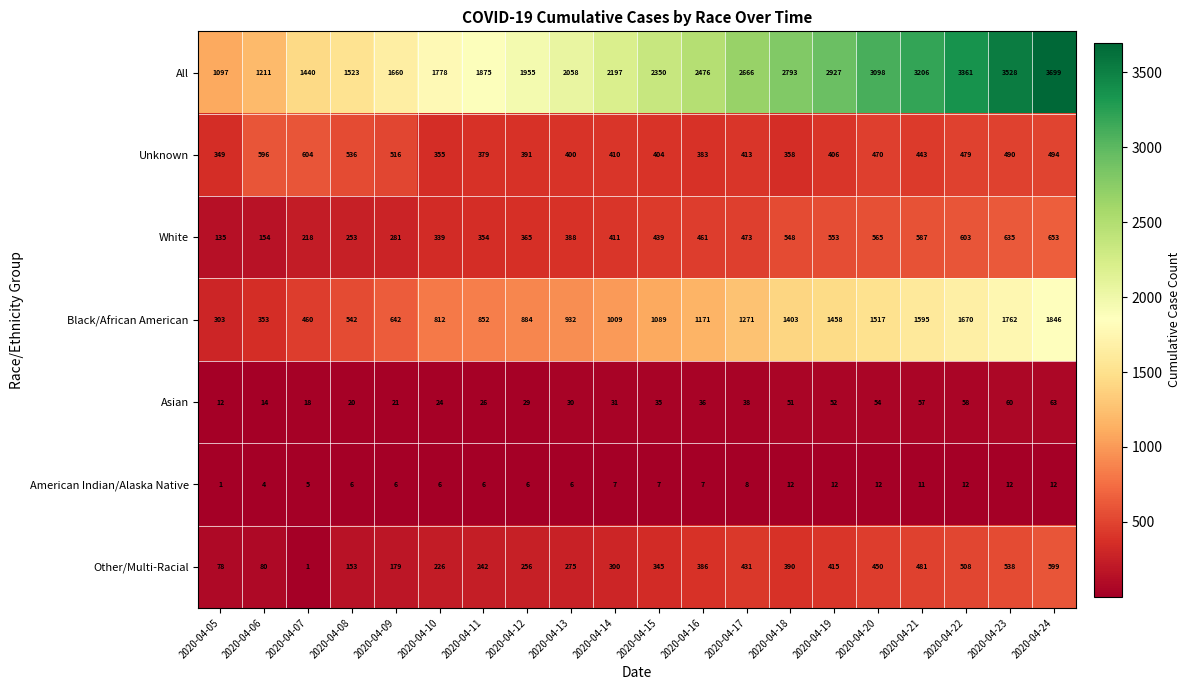

Rank the series at 2020-04-19 from lowest to highest value.

American Indian/Alaska Native, Asian, Unknown, Other/Multi-Racial, White, Black/African American, All